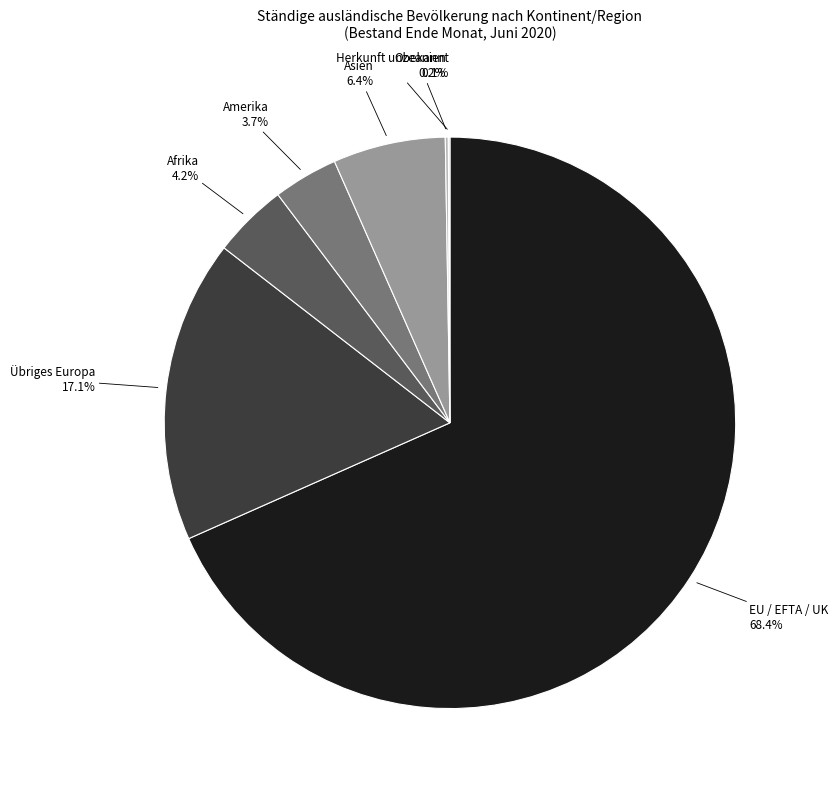

Which slice represents more than half of the pie?

EU / EFTA / UK